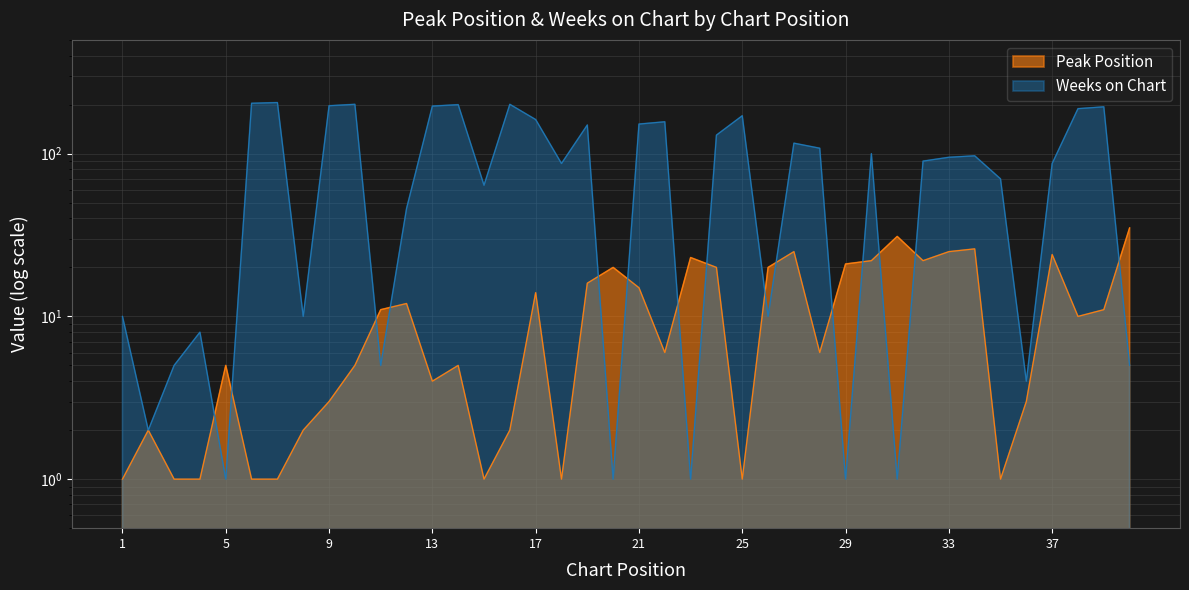

At 10, list the series in order from smallest to largest.

Peak Position, Weeks on Chart